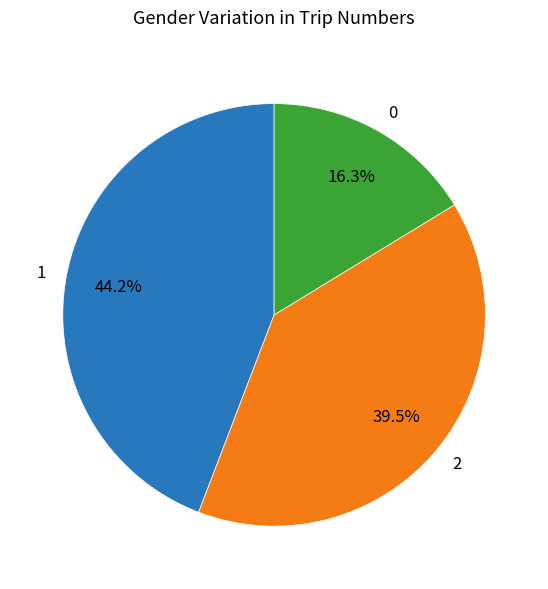

How many segments does this pie chart have?

3